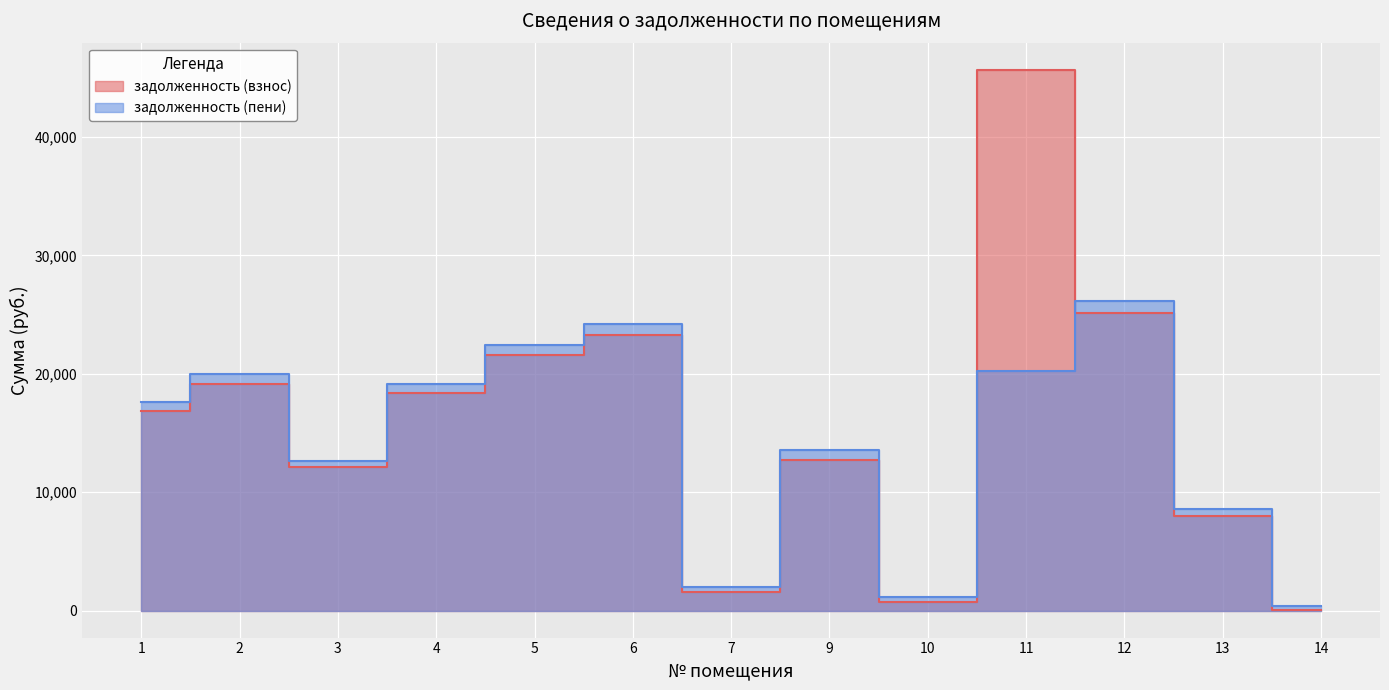

True or false: задолженность (пени) has a value of 45651.5 at 12.

False